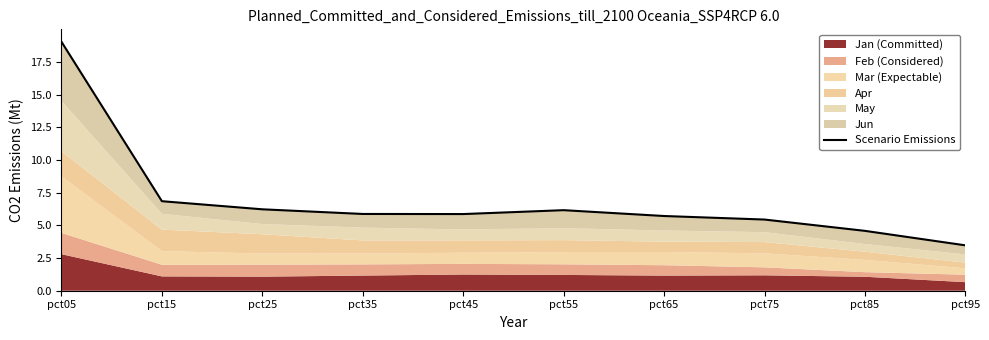

Reading left to right, what are all the values shown in this chart?

19.0	6.8	6.2	5.9	5.9	6.2	5.7	5.4	4.6	3.5